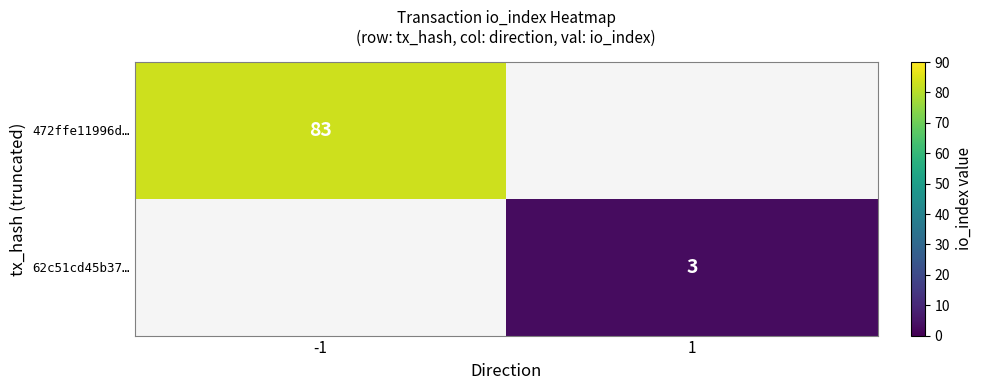

True or false: 472ffe11996d… has a value of 83 at -1.

True